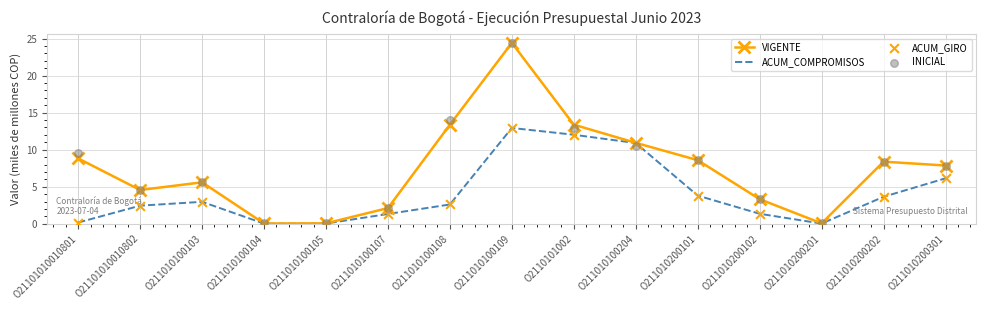

At which category is the sum across all series the highest?

O211010100109